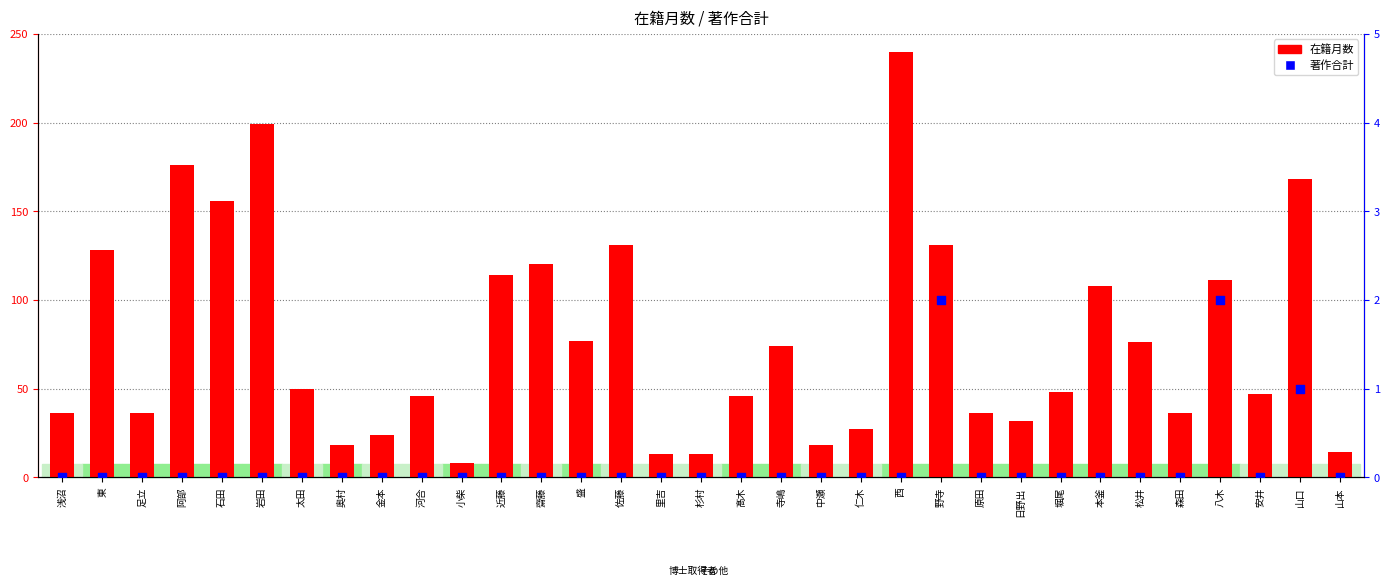

At how many categories does at least one series exceed 110?

11